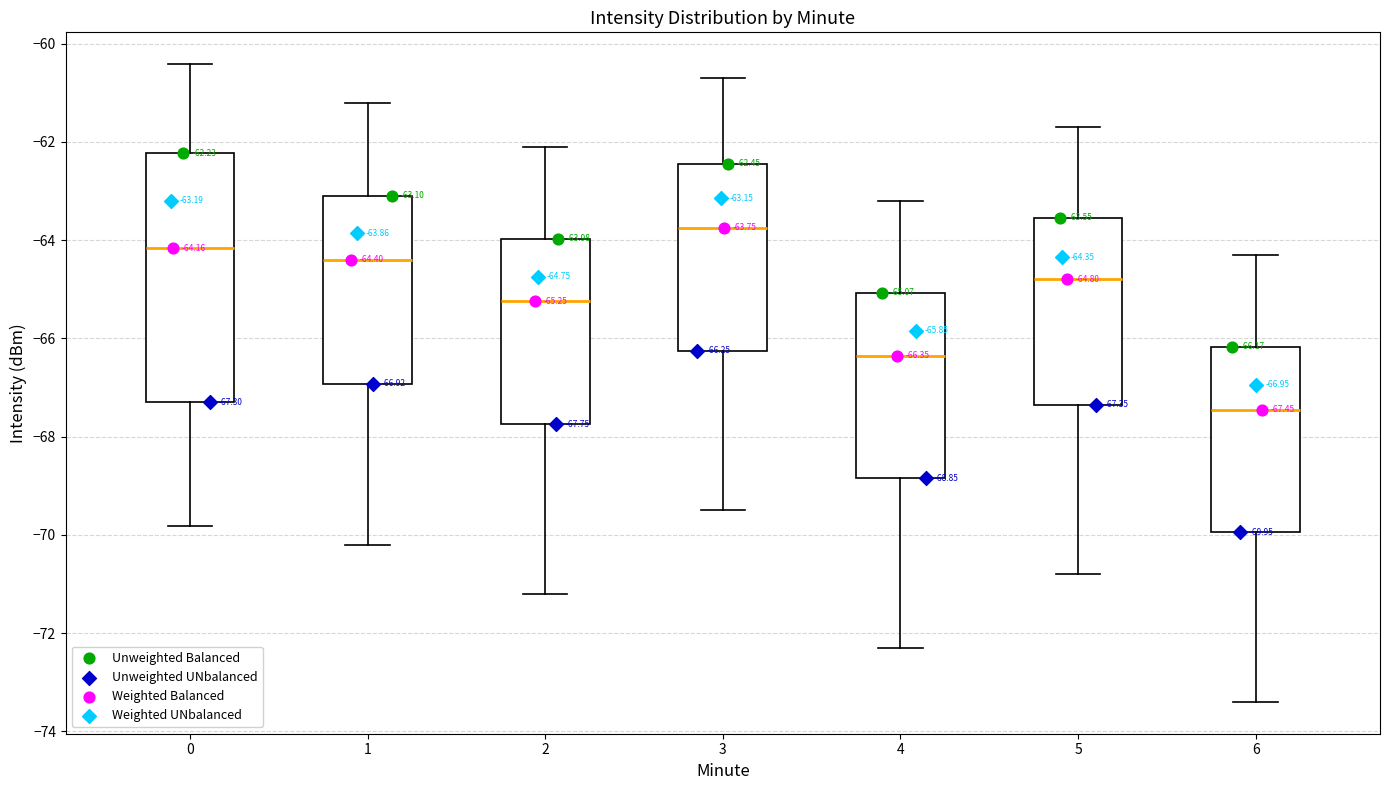

Which box's median line is the highest?

3